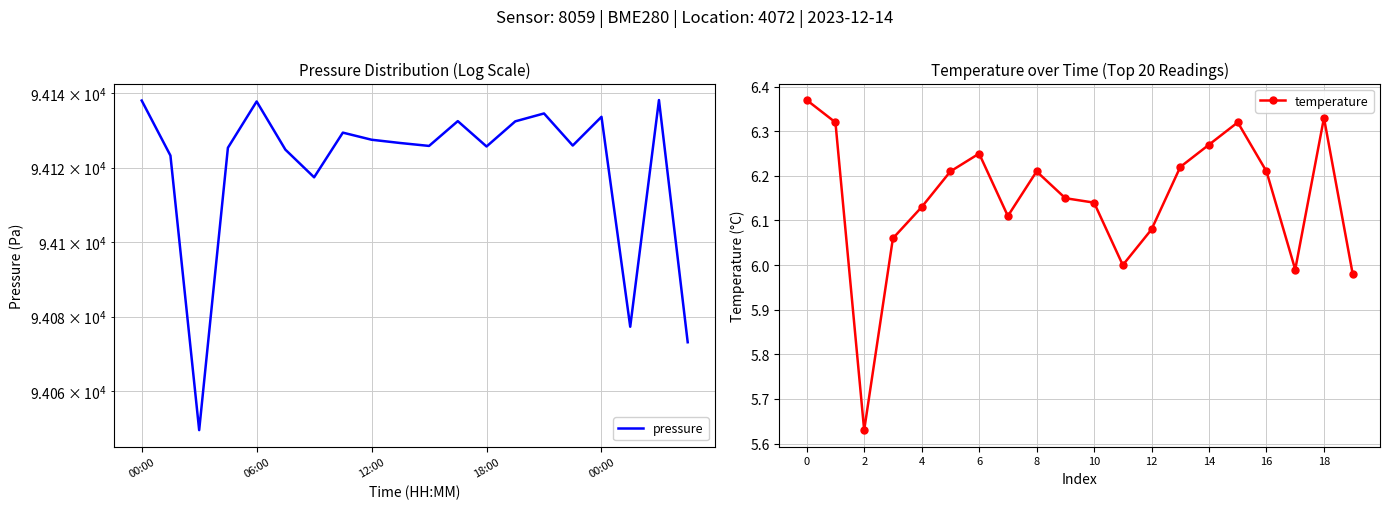

Where is the first local minimum for temperature?

2